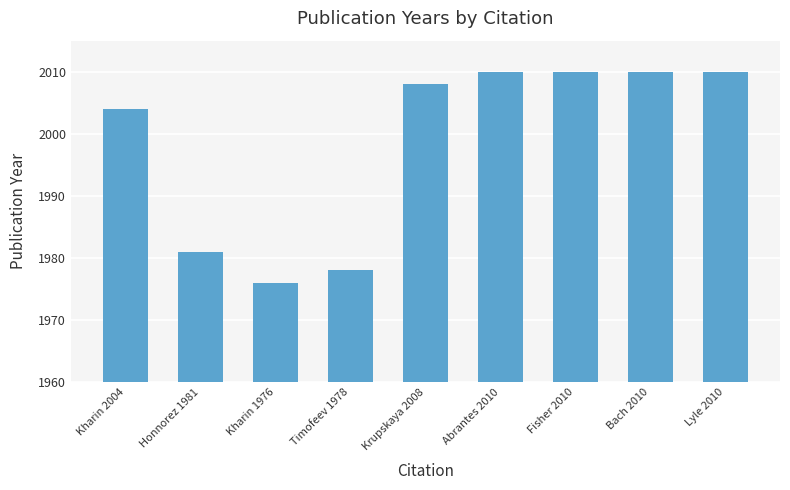

What value does the data have at Kharin 1976, to the nearest 10?

1980